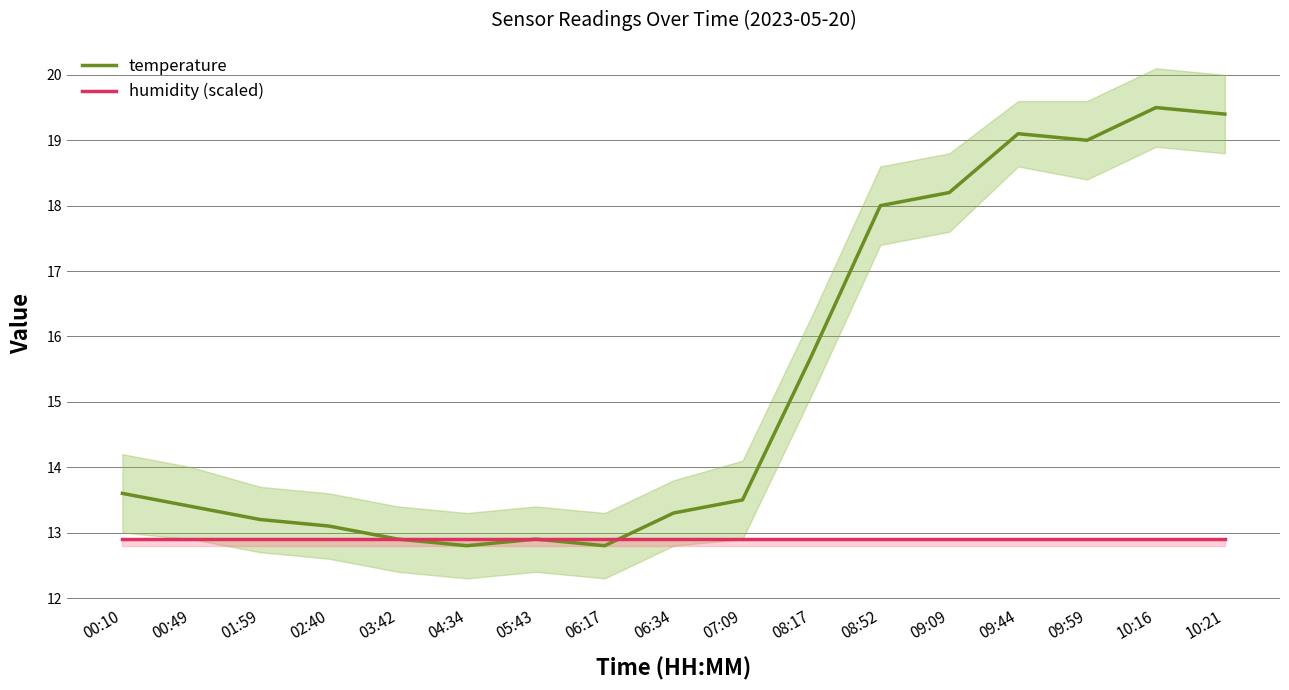

At which category is the sum across all series the highest?

10:16